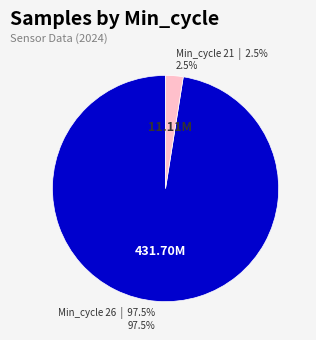

How many segments does this pie chart have?

2